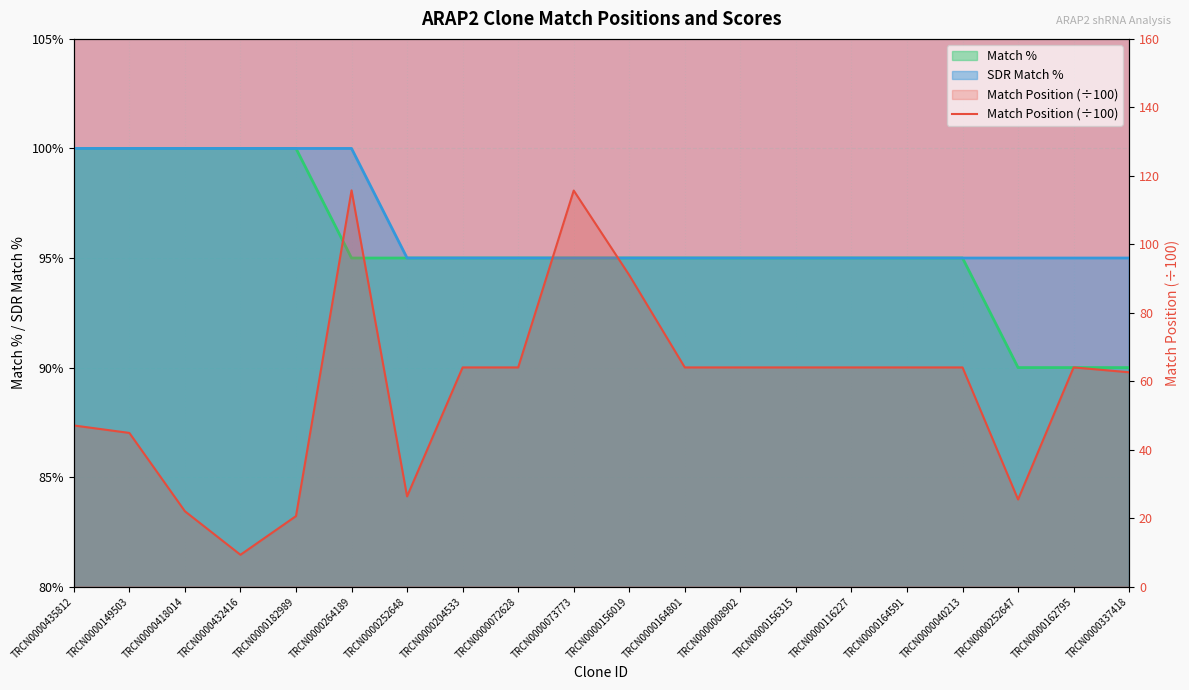

Is it true that the value at TRCN0000008902 is 64.0?

True